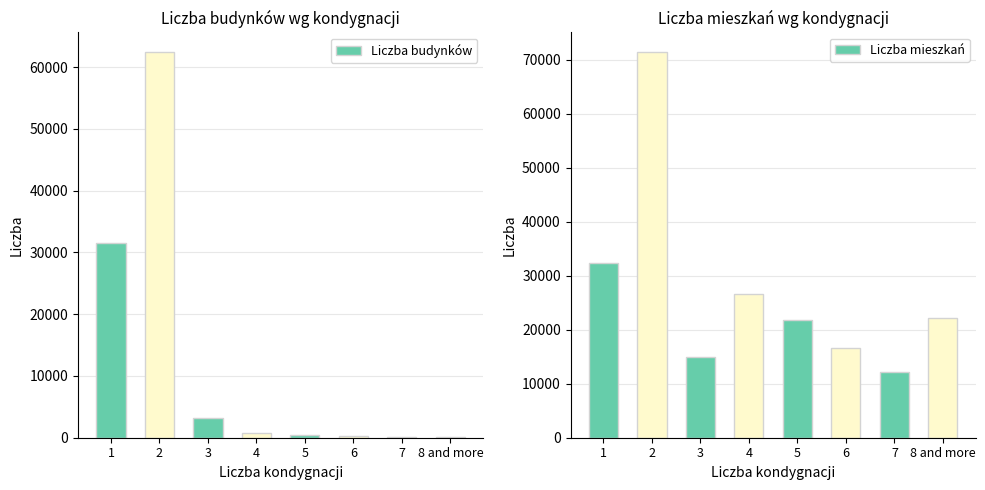

The Liczba mieszkań series shows 21865 at 5. True or false?

True